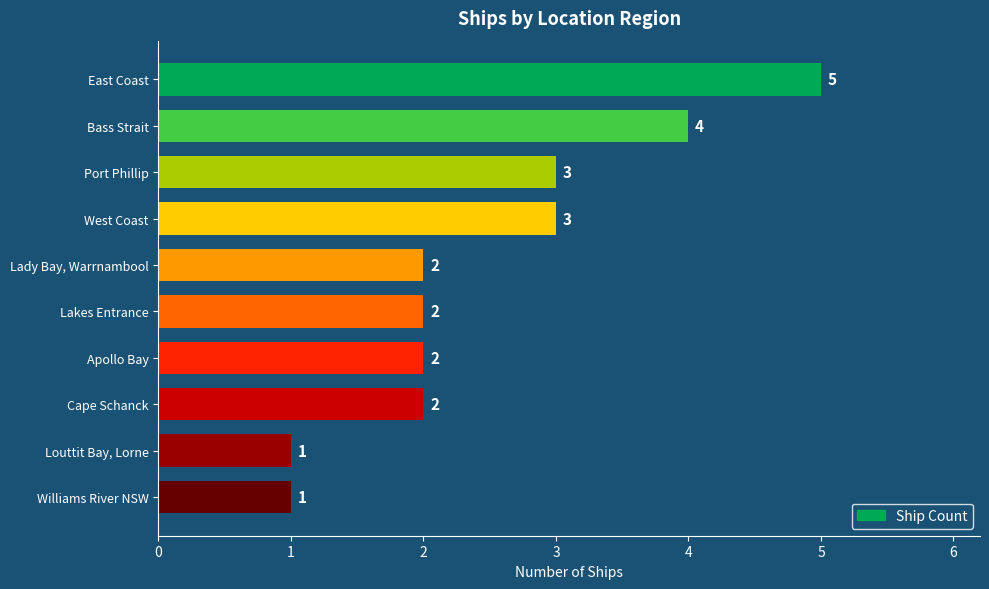

What is the value of the 5th bar from the top?

2